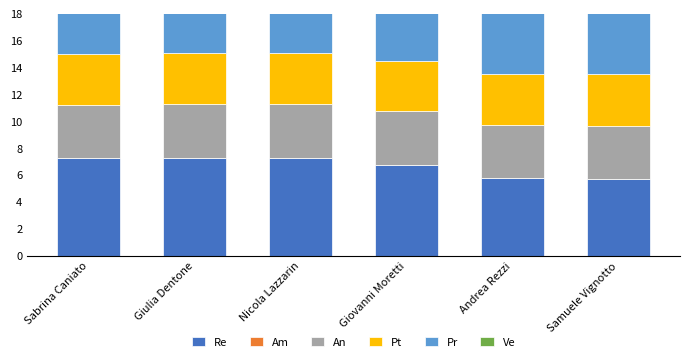

Is the value of Pr at Giulia Dentone greater than the value of Ve at Nicola Lazzarin?

No